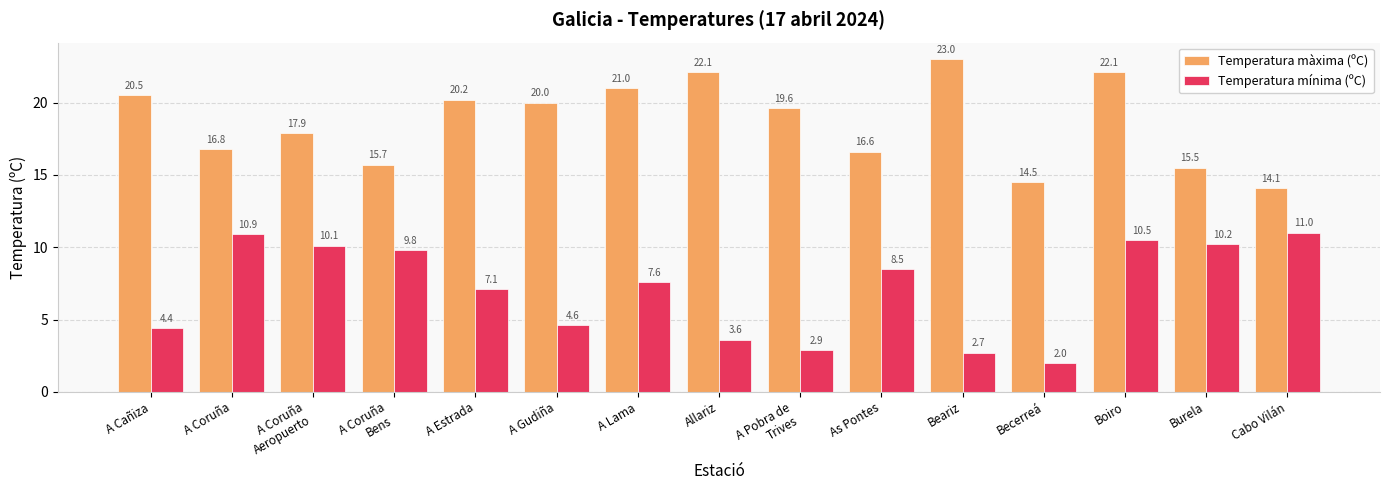

Reading left to right, extract all data points from this chart.

Temperatura màxima (ºC): A Cañiza=20.5	A Coruña=16.8	A Coruña
Aeropuerto=17.9	A Coruña
Bens=15.7	A Estrada=20.2	A Gudiña=20.0	A Lama=21.0	Allariz=22.1	A Pobra de
Trives=19.6	As Pontes=16.6	Beariz=23.0	Becerreá=14.5	Boiro=22.1	Burela=15.5	Cabo Vilán=14.1
Temperatura mínima (ºC): A Cañiza=4.4	A Coruña=10.9	A Coruña
Aeropuerto=10.1	A Coruña
Bens=9.8	A Estrada=7.1	A Gudiña=4.6	A Lama=7.6	Allariz=3.6	A Pobra de
Trives=2.9	As Pontes=8.5	Beariz=2.7	Becerreá=2.0	Boiro=10.5	Burela=10.2	Cabo Vilán=11.0